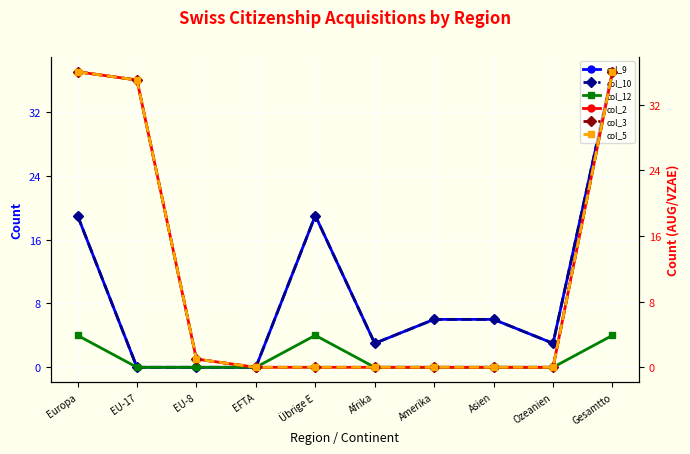

True or false: col_3 (Einbürgerungen FZA) has a value of 36 at Gesamtto.

True